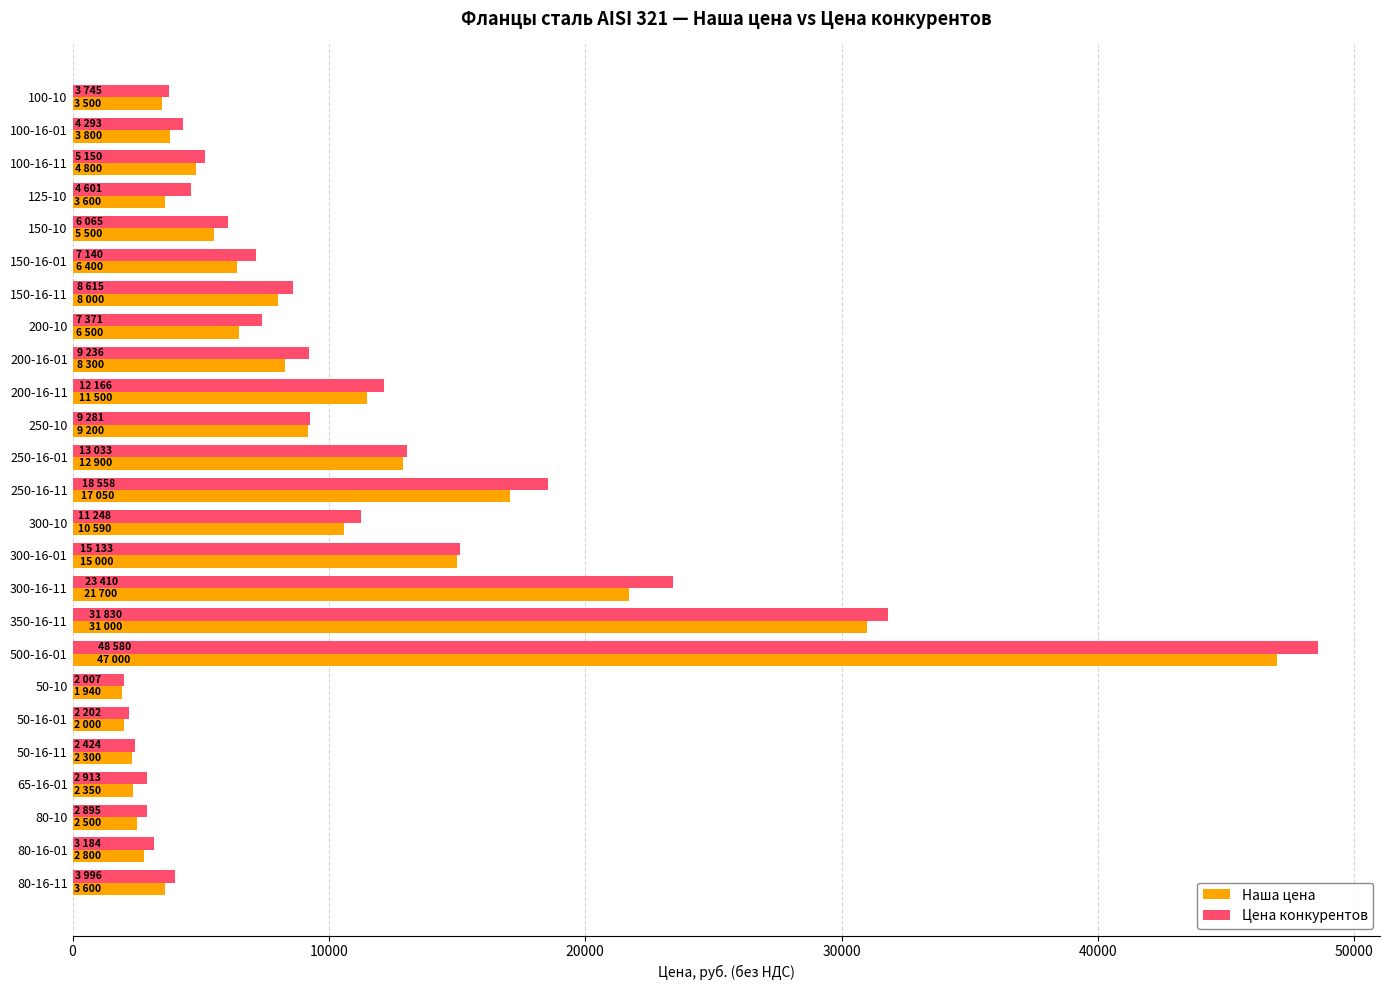

What is the sum of all Наша цена values?

243830